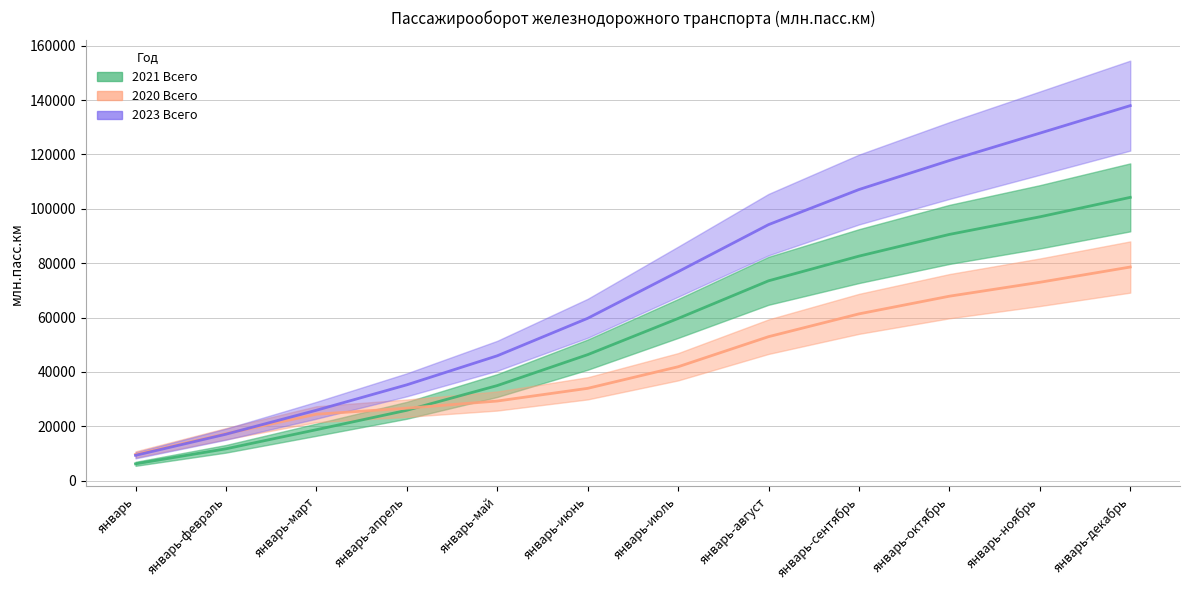

Reading left to right, transcribe all the data shown in this chart.

2021 Всего: 6161.0	11685.3	18713.7	25858.1	34952.7	46328.2	59643.3	73501.5	82582.0	90573.1	97044.0	104204.1
2020 Всего: 9606.0	17239.8	24413.8	26628.4	29264.2	33933.0	41872.2	52943.6	61336.5	67839.4	72961.7	78573.9
2023 Всего: 9284.2	17059.6	25867.2	35227.8	45910.2	59705.6	76847.6	94173.9	107085.2	117760.2	127831.5	137958.3